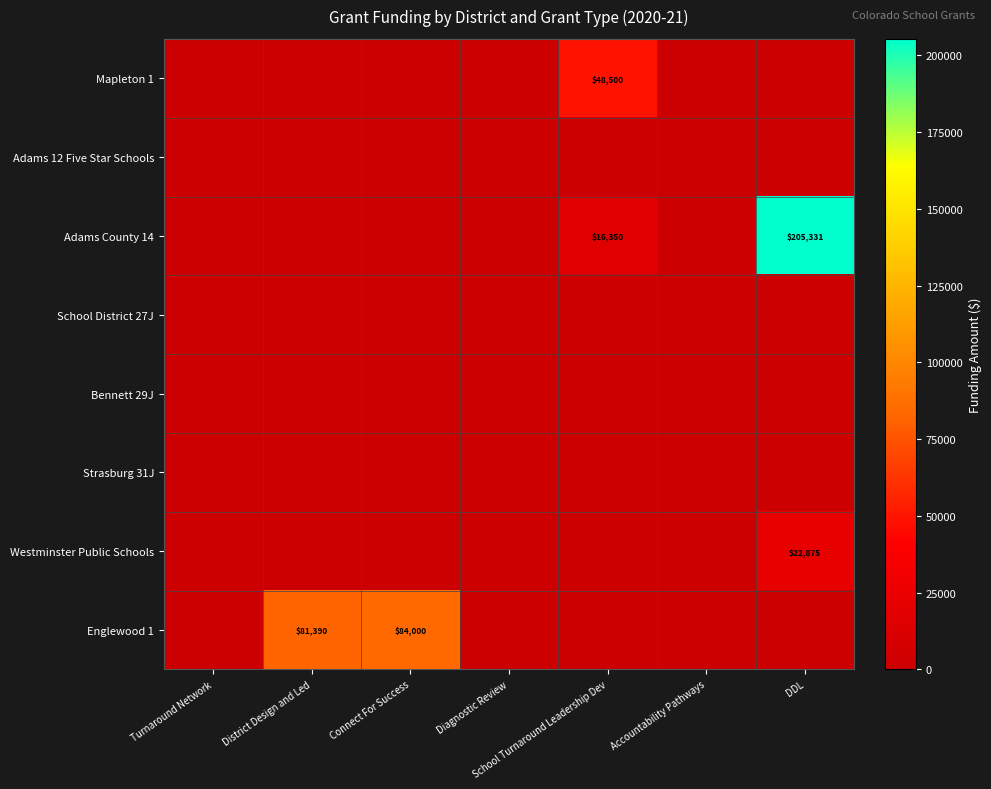

At District Design and Led, list the series in order from largest to smallest.

Englewood 1, Mapleton 1, Adams 12 Five Star Schools, Adams County 14, School District 27J, Bennett 29J, Strasburg 31J, Westminster Public Schools